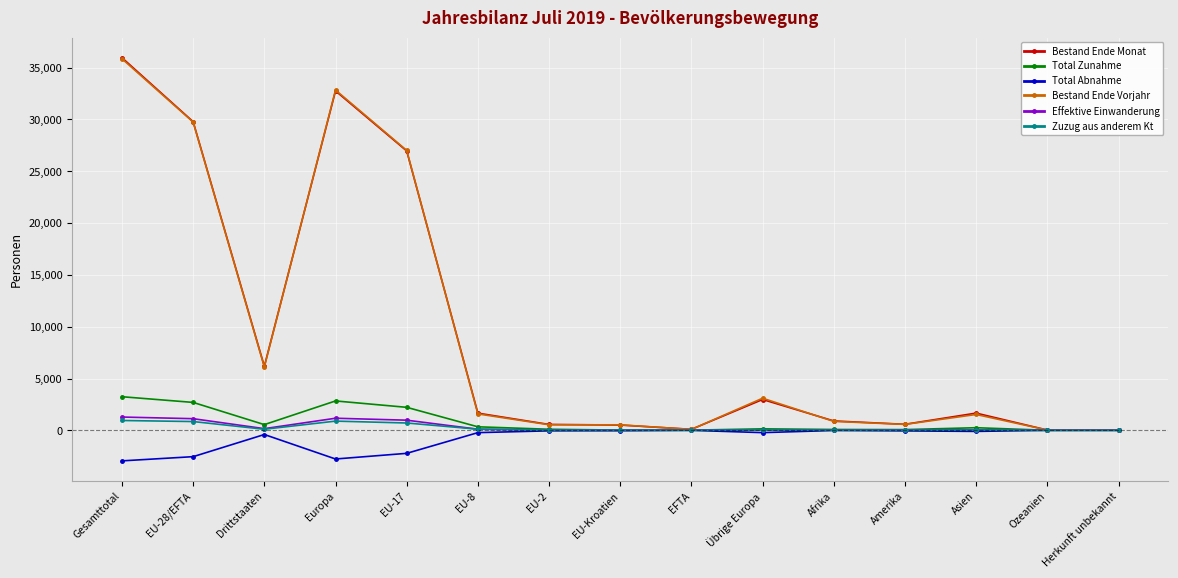

What is the label of the 8th point from the left?

EU-Kroatien